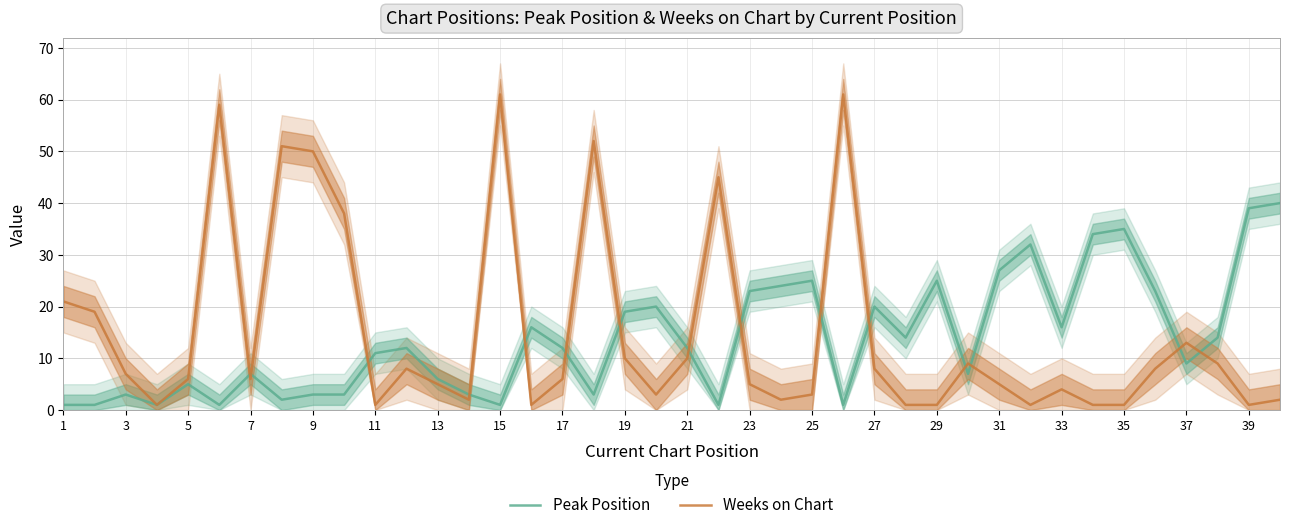

The value of Peak Position at 17 is 21. True or false?

False